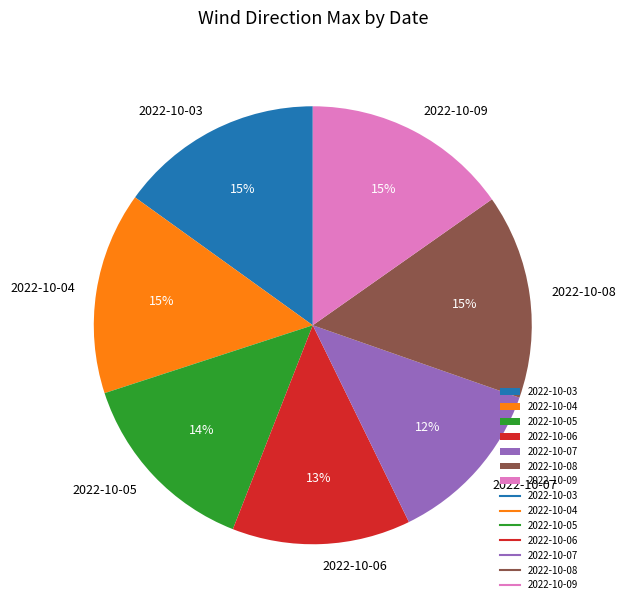

Approximately how many times larger is the value at 2022-10-07 compared to 2022-10-06?

0.9